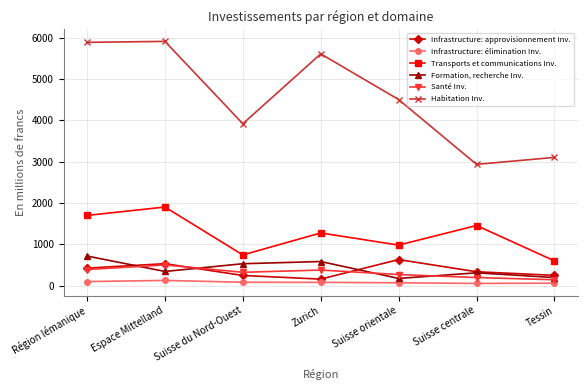

What is the value of the Formation, recherche Inv. point at the 3rd from the left?

532.3